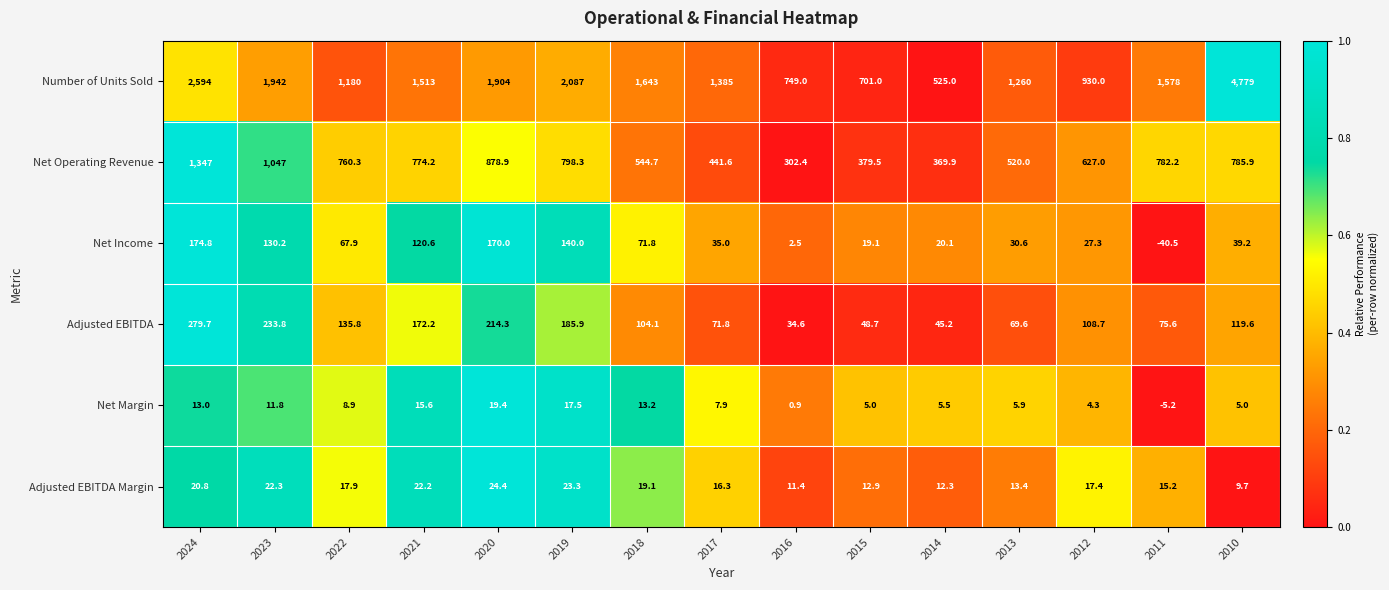

The value of Adjusted EBITDA at 2012 is 108.7. True or false?

True